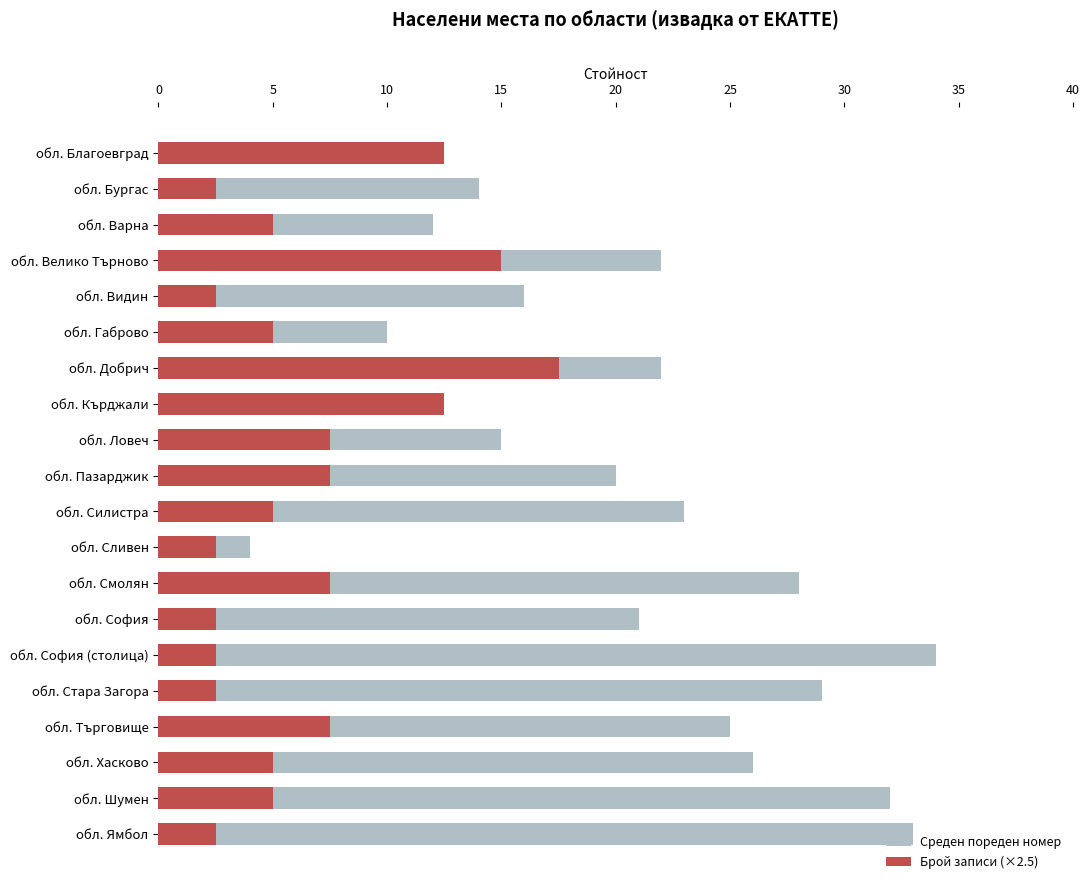

At обл. Силистра, list the series in order from smallest to largest.

Брой записи (×2.5), Среден пореден номер